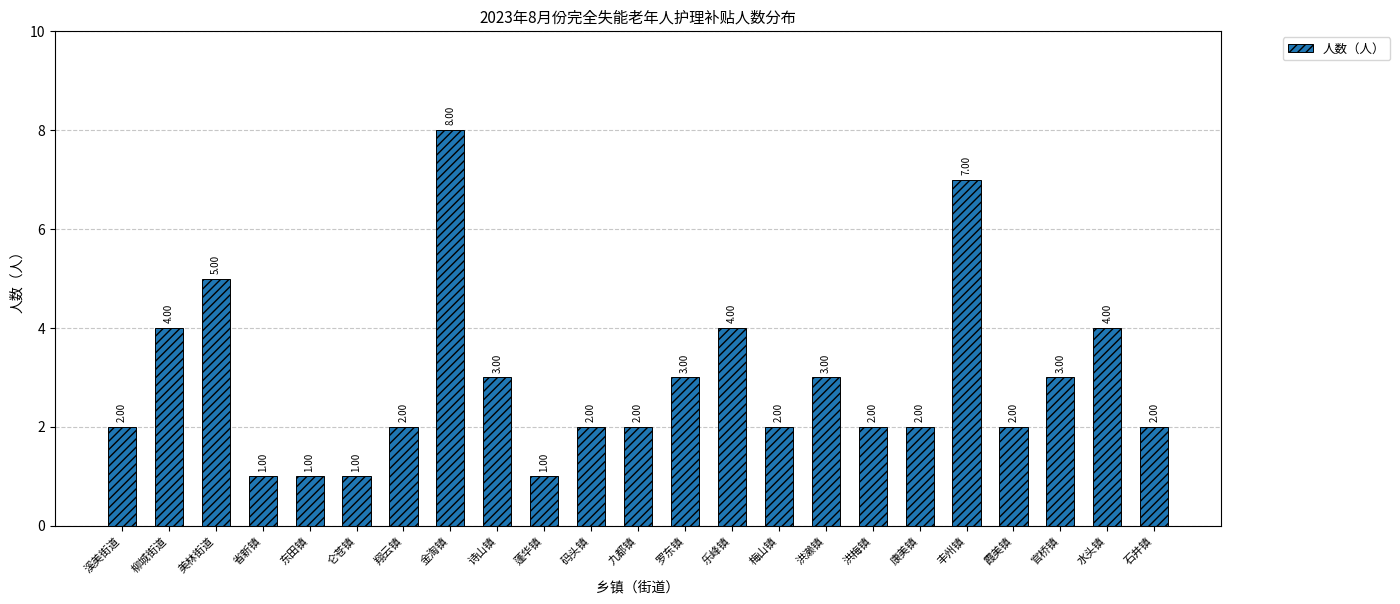

What is the label of the 12th bar from the left?

九都镇